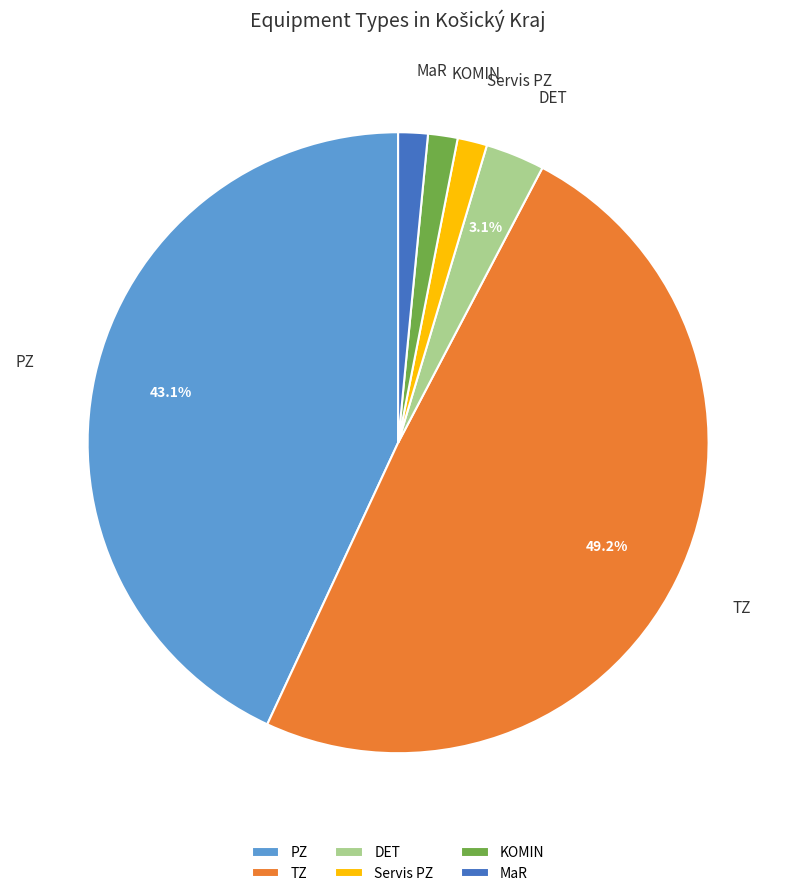

Between KOMIN and PZ, which is larger?

PZ